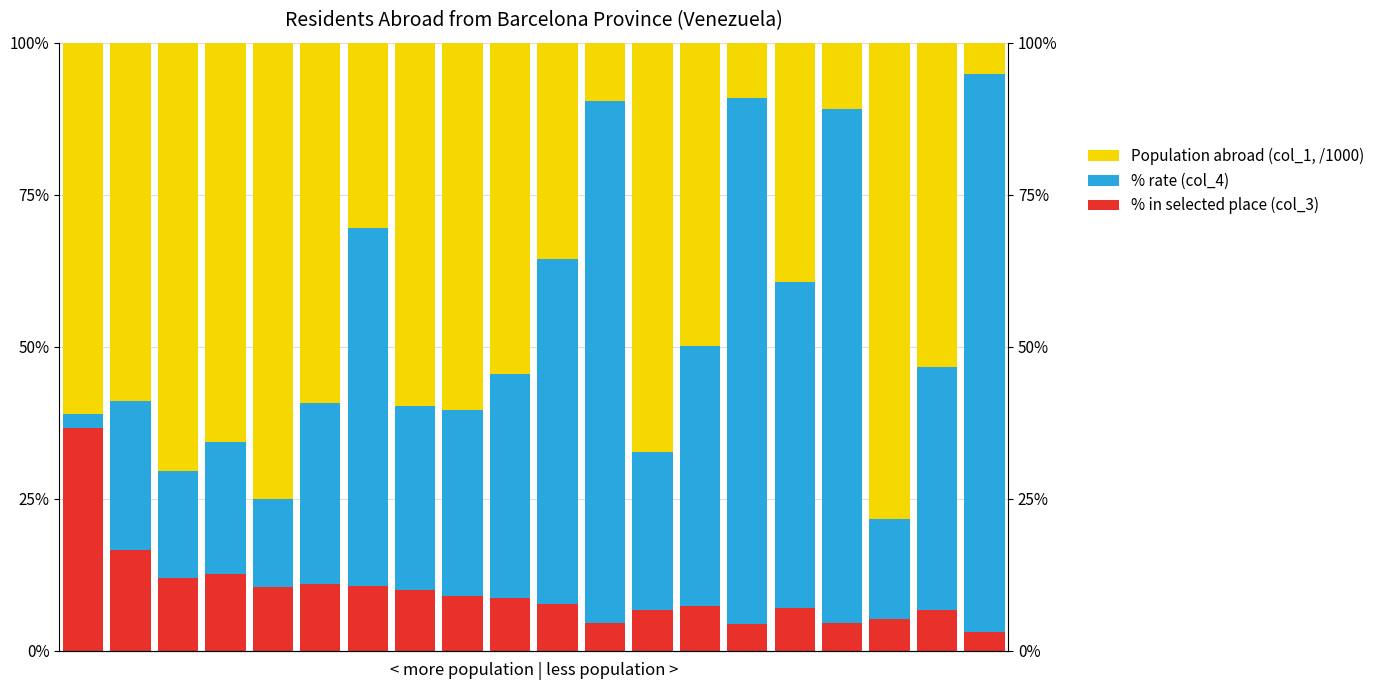

How many series are shown in this chart?

3